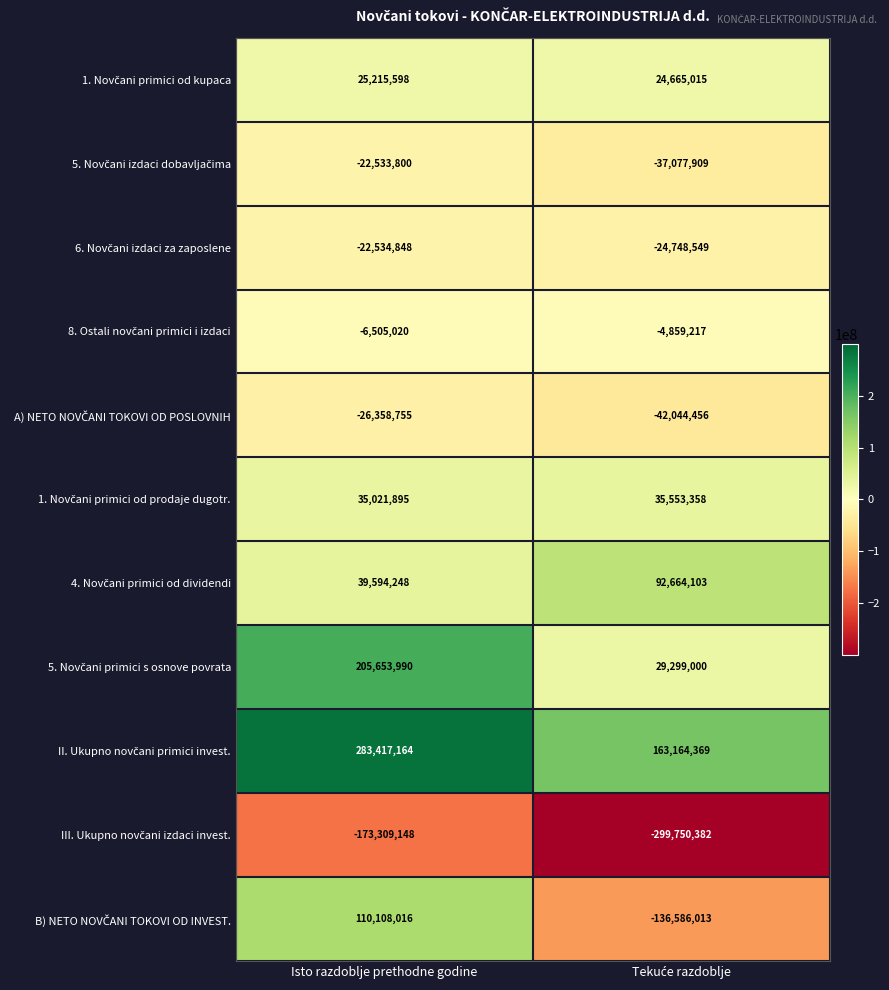

At which category is the sum across all series the highest?

Isto razdoblje prethodne godine